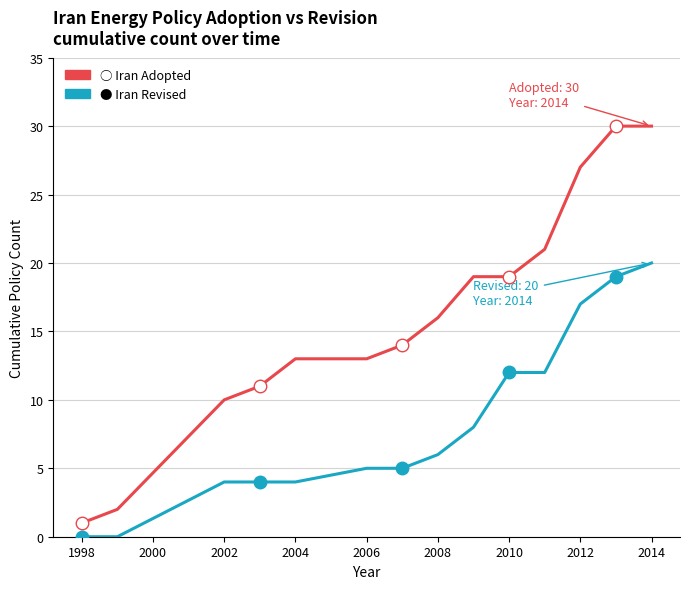

Count the number of data series in this chart.

2